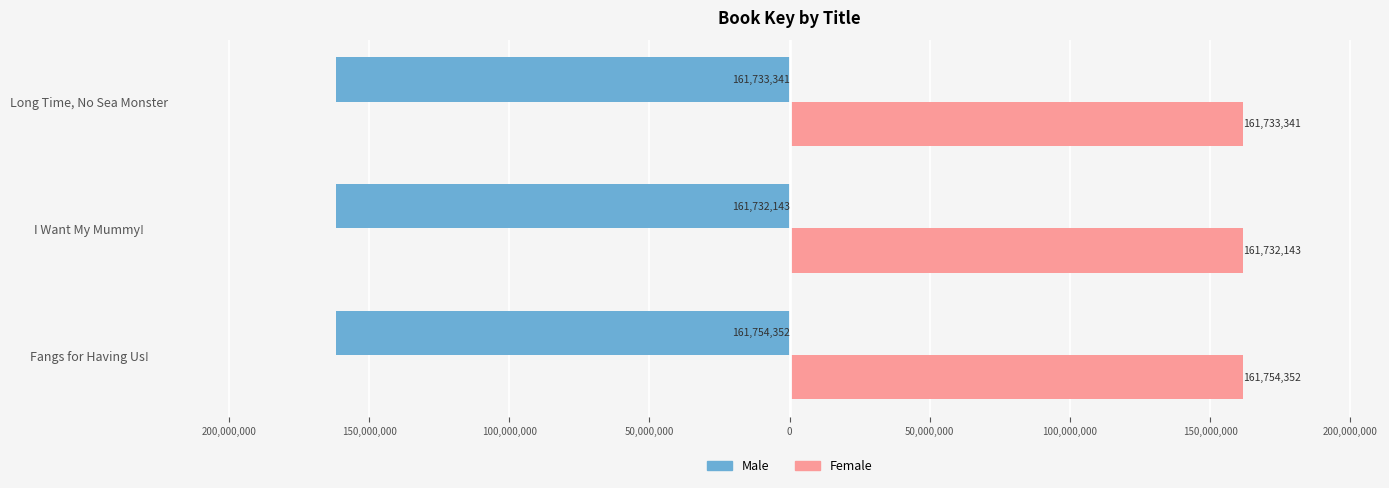

Rank the series by their average value, from lowest to highest.

Male, Female